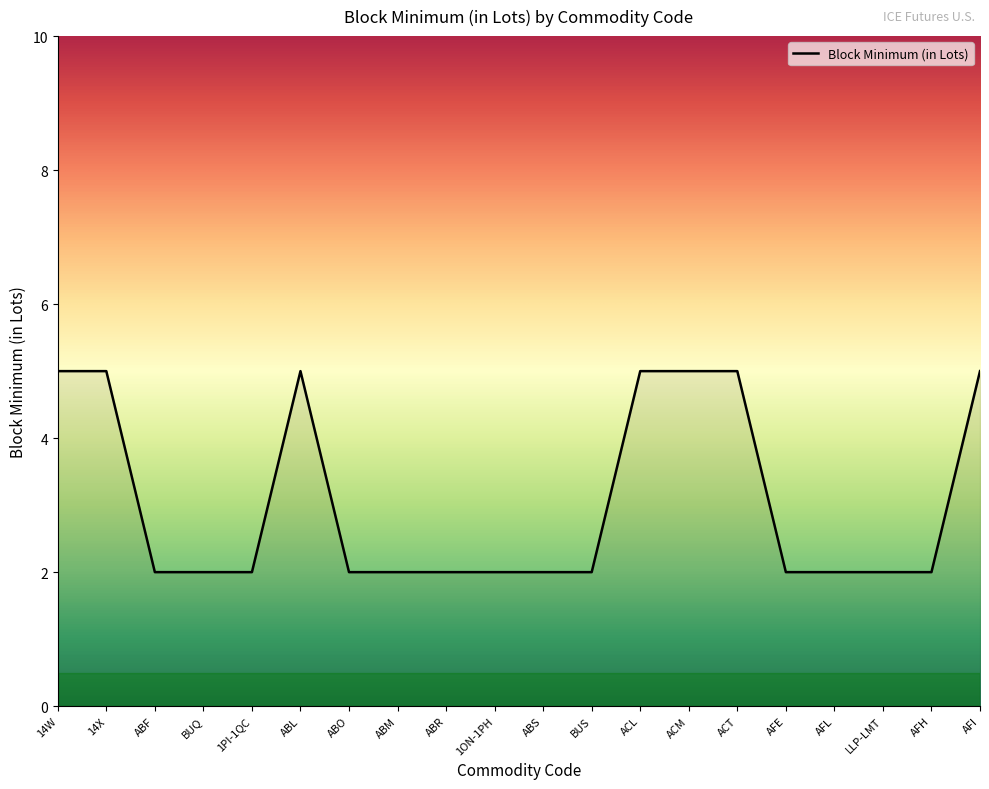

What position from the left is AFI?

20